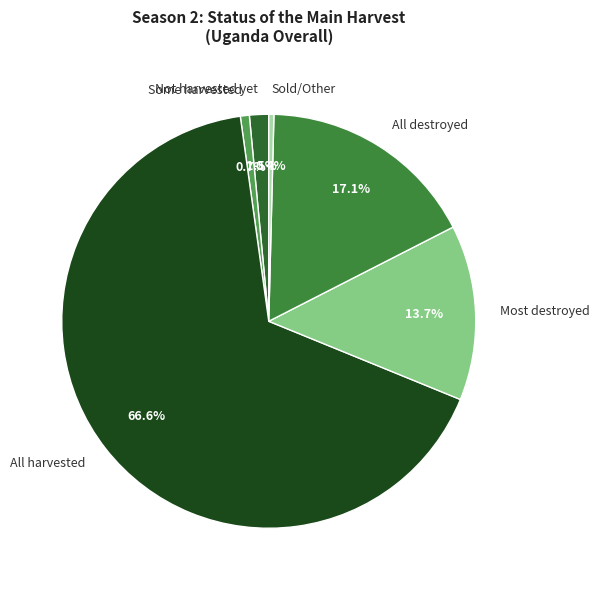

What is the total percentage of Some harvested and All destroyed?

17.8%